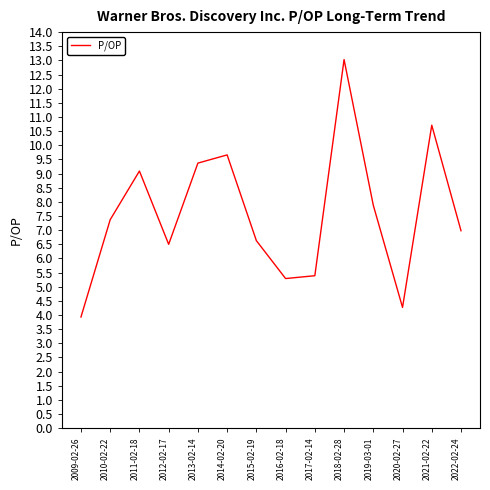

What position from the right is 2010-02-22?

13